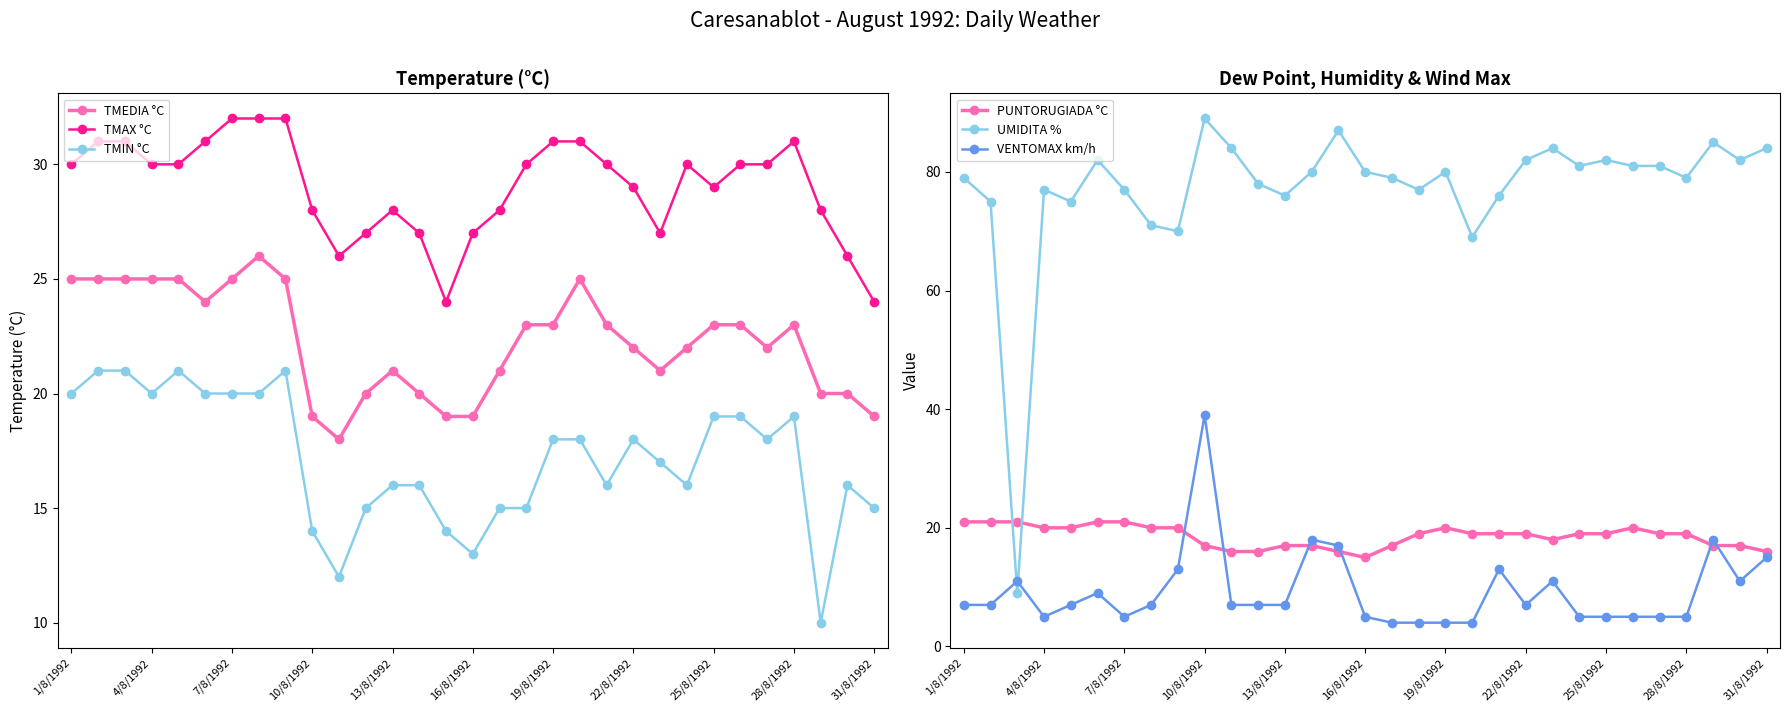

What is the maximum value for TMEDIA °C?

26